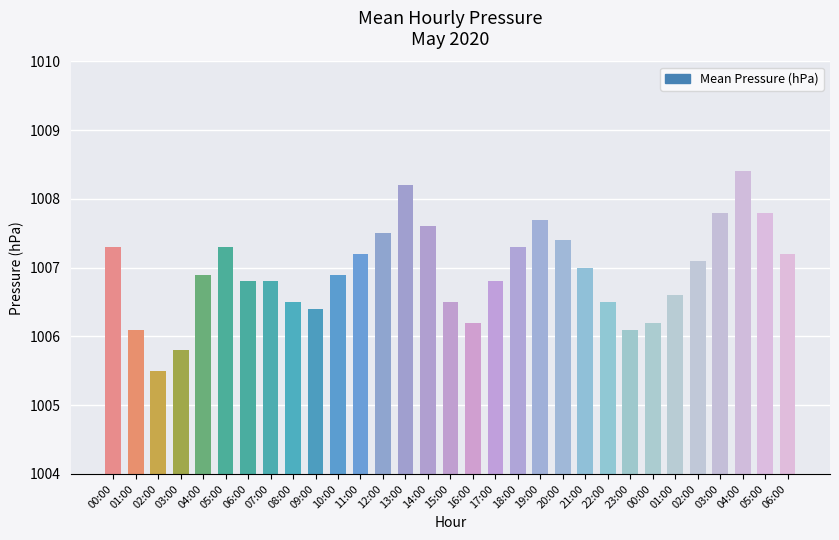

Count the number of data series in this chart.

1